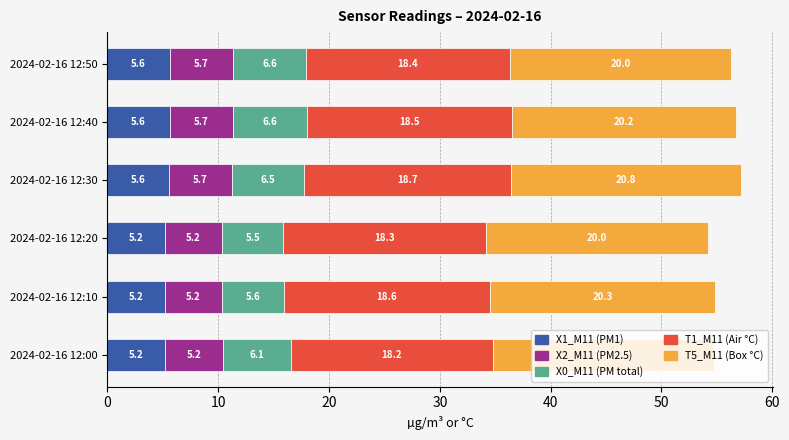

What value does the X1_M11 (PM1) series have at 2024-02-16 12:10?

5.2